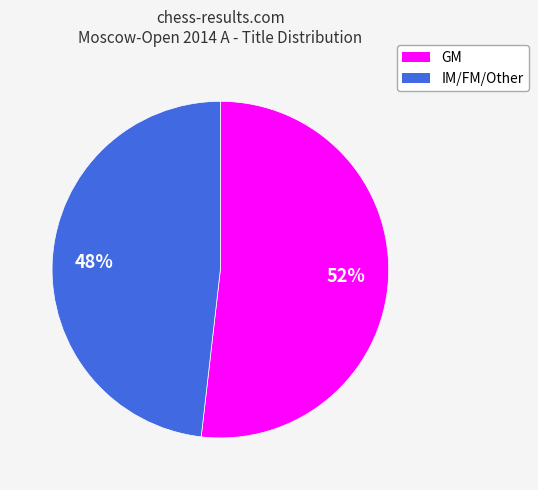

Count the number of slices in the pie.

2